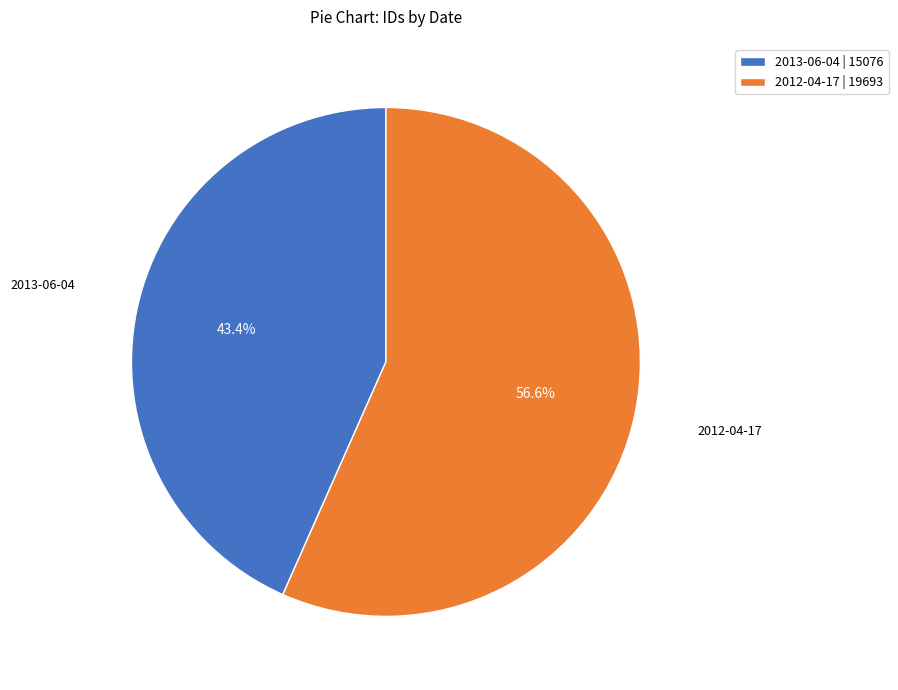

Rank the categories by value from highest to lowest.

2012-04-17, 2013-06-04